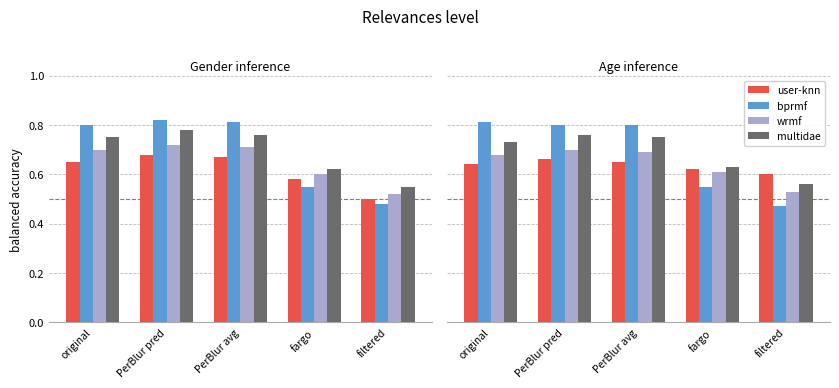

Reading right to left, transcribe all the data shown in this chart.

user-knn: filtered=0.6	fargo=0.6	PerBlur avg=0.7	PerBlur pred=0.7	original=0.6
bprmf: filtered=0.5	fargo=0.6	PerBlur avg=0.8	PerBlur pred=0.8	original=0.8
wrmf: filtered=0.5	fargo=0.6	PerBlur avg=0.7	PerBlur pred=0.7	original=0.7
multidae: filtered=0.6	fargo=0.6	PerBlur avg=0.8	PerBlur pred=0.8	original=0.7